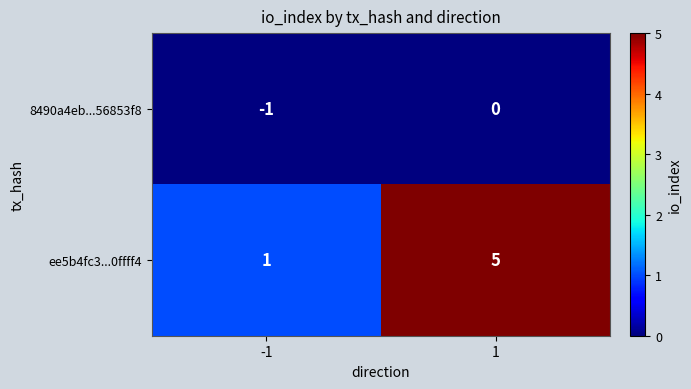

List the labels in order of 8490a4eb...56853f8 value, largest first.

1, -1